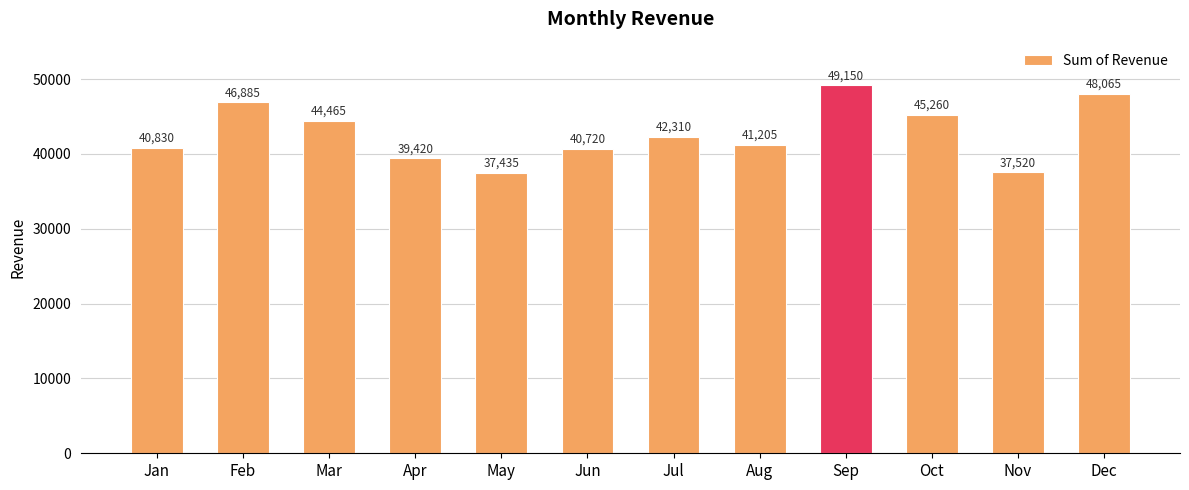

Where does the data first go above 42310?

Feb